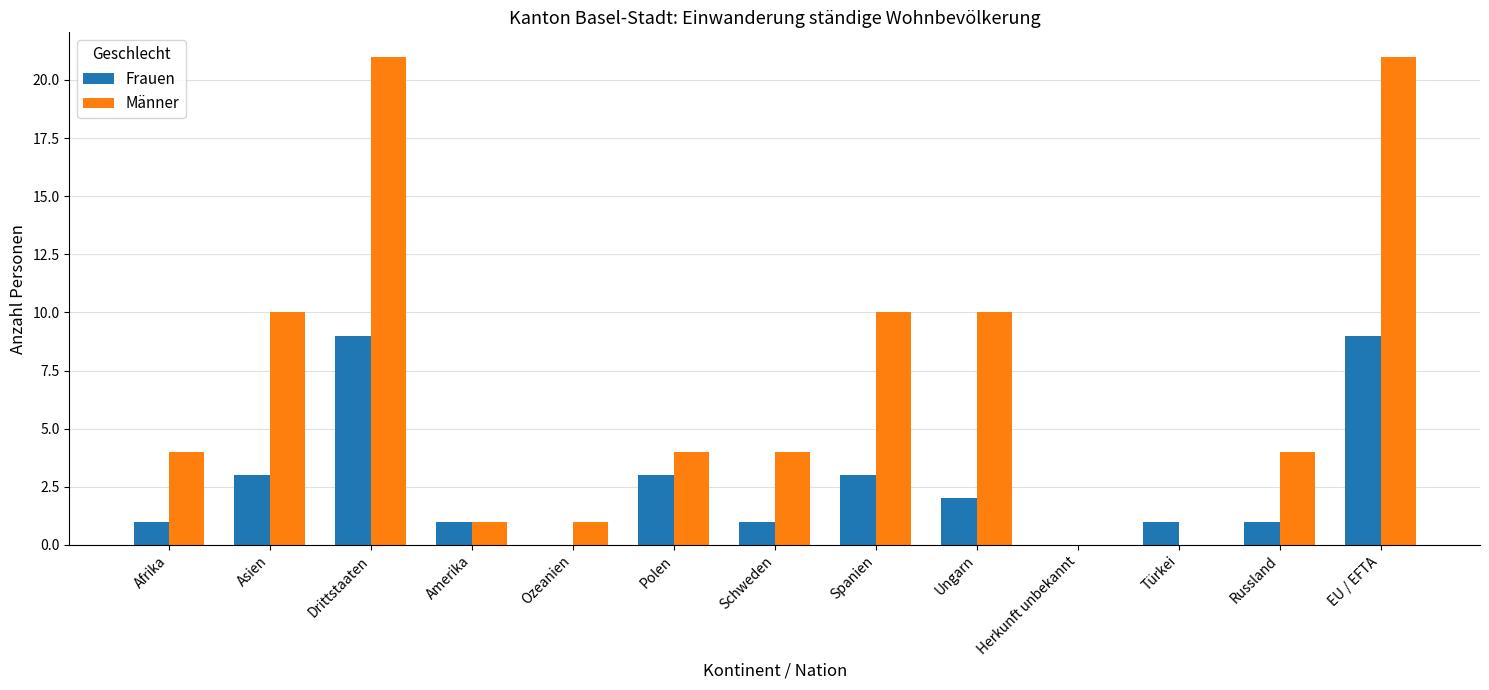

What is the spread (max minus min) of values at Drittstaaten?

12